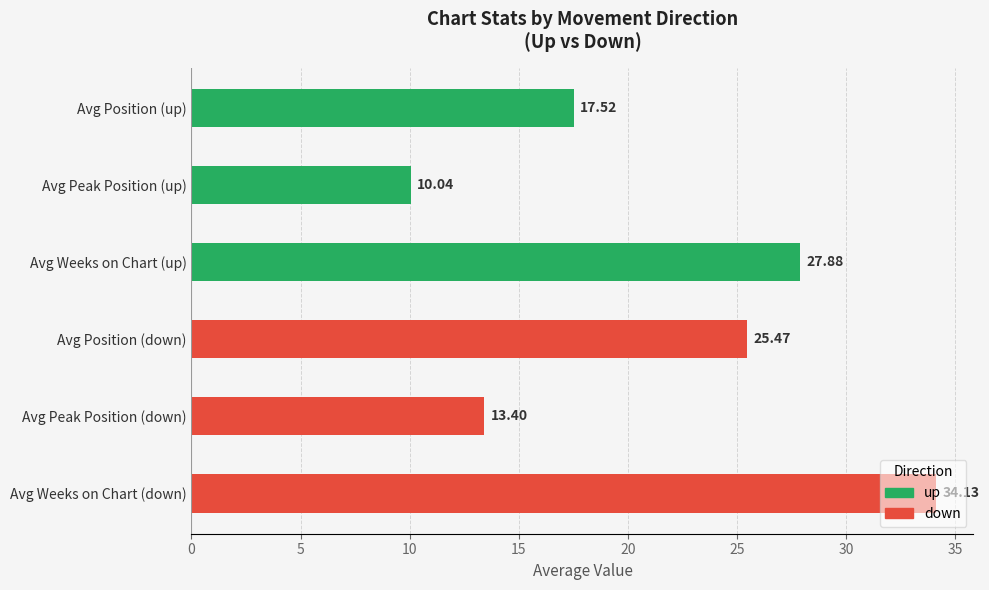

At which label is the value closest to 22?

Avg Position (down)